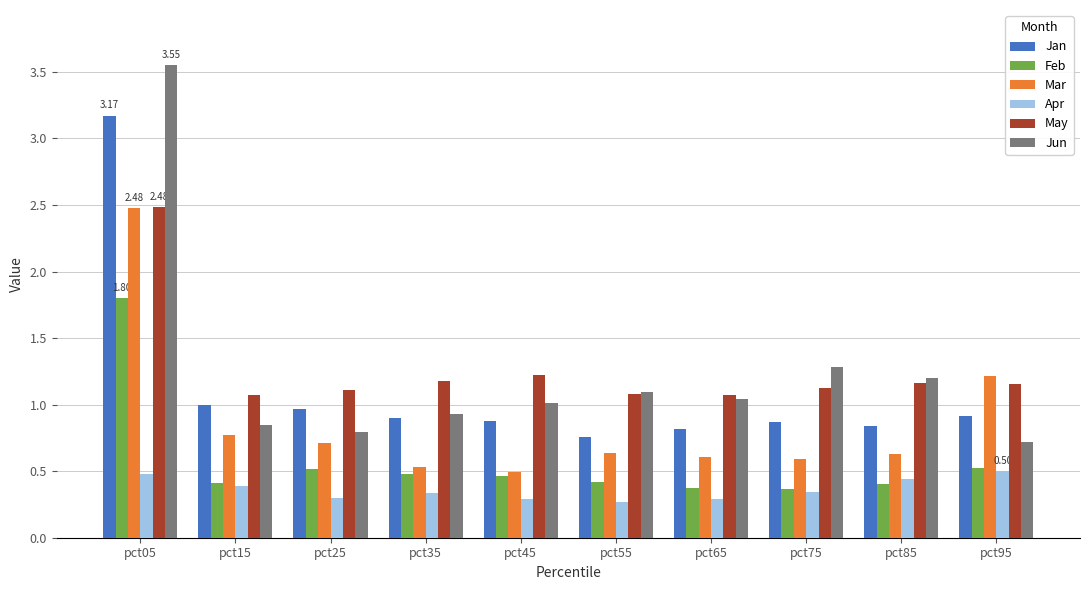

What is the value of the Jan bar at the 5th from the left?

0.9